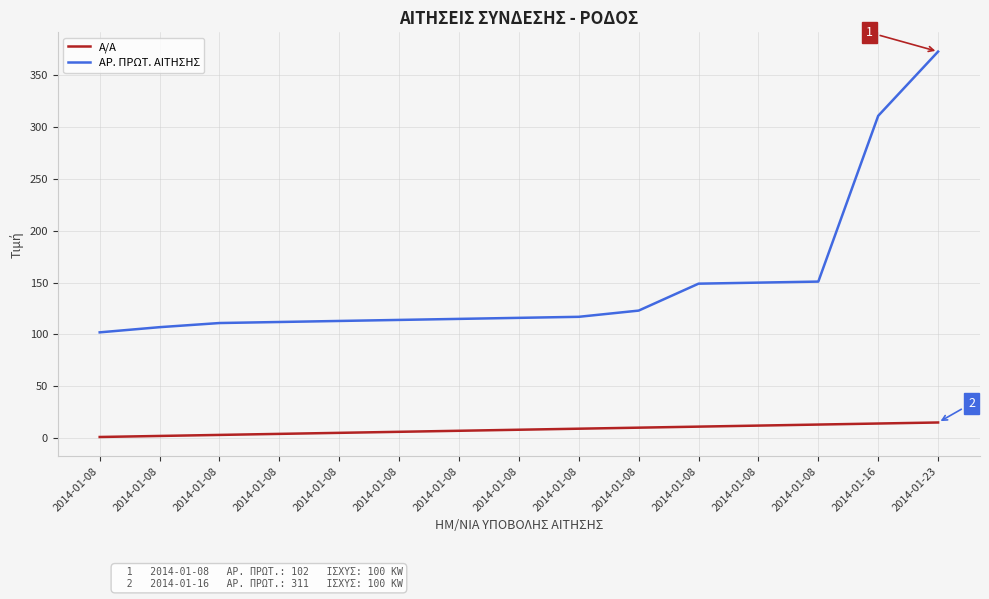

Reading left to right, extract all data points from this chart.

Α/Α: 2014-01-08=1	2014-01-08=2	2014-01-08=3	2014-01-08=4	2014-01-08=5	2014-01-08=6	2014-01-08=7	2014-01-08=8	2014-01-08=9	2014-01-08=10	2014-01-08=11	2014-01-08=12	2014-01-08=13	2014-01-16=14	2014-01-23=15
ΑΡ. ΠΡΩΤ. ΑΙΤΗΣΗΣ: 2014-01-08=102	2014-01-08=107	2014-01-08=111	2014-01-08=112	2014-01-08=113	2014-01-08=114	2014-01-08=115	2014-01-08=116	2014-01-08=117	2014-01-08=123	2014-01-08=149	2014-01-08=150	2014-01-08=151	2014-01-16=311	2014-01-23=373